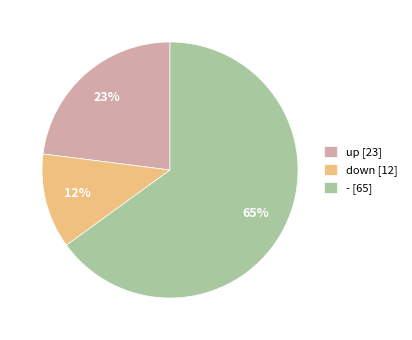

Which category has the smallest portion of the pie?

down